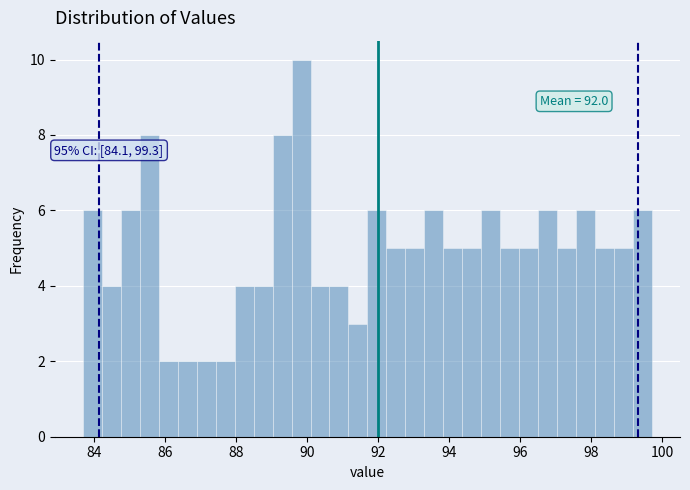

Around what value on the x-axis is the tallest bar? Give the approximate position of its centre, as read against the axis.

89.8